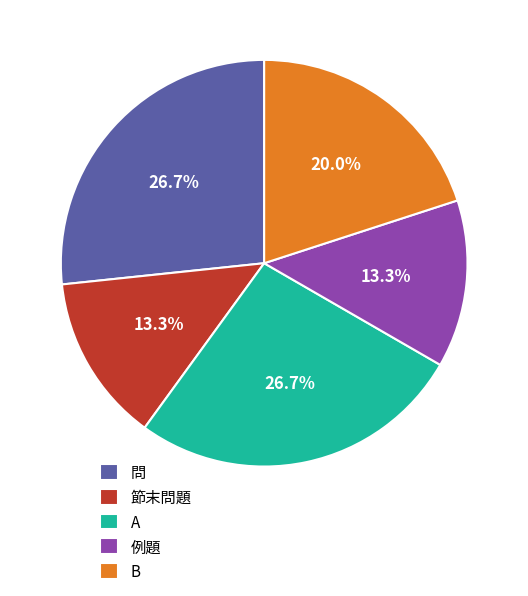

To the nearest percent, what is the average slice percentage?

20%